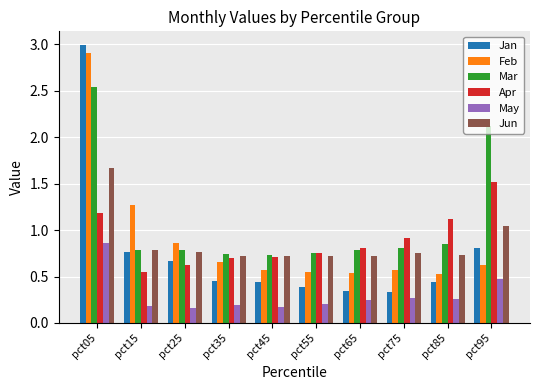

What are all the series names shown in the legend?

Jan, Feb, Mar, Apr, May, Jun